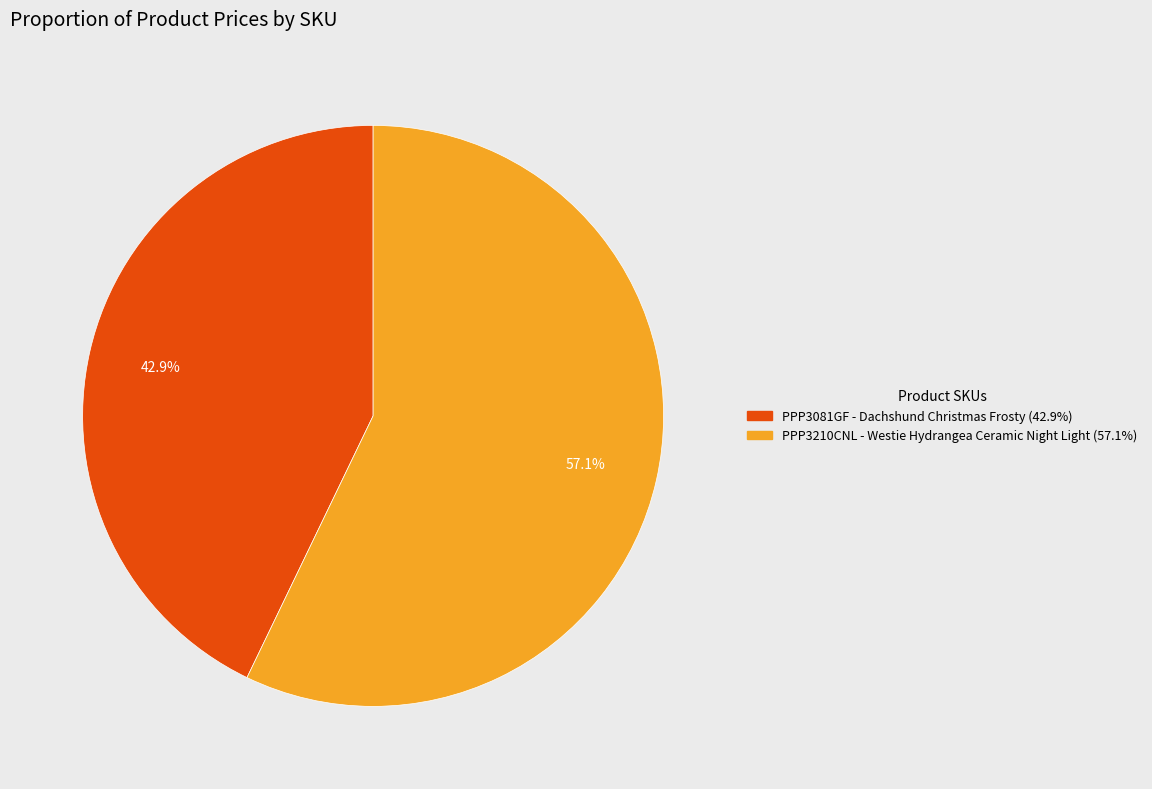

Is there a majority slice in this chart?

Yes